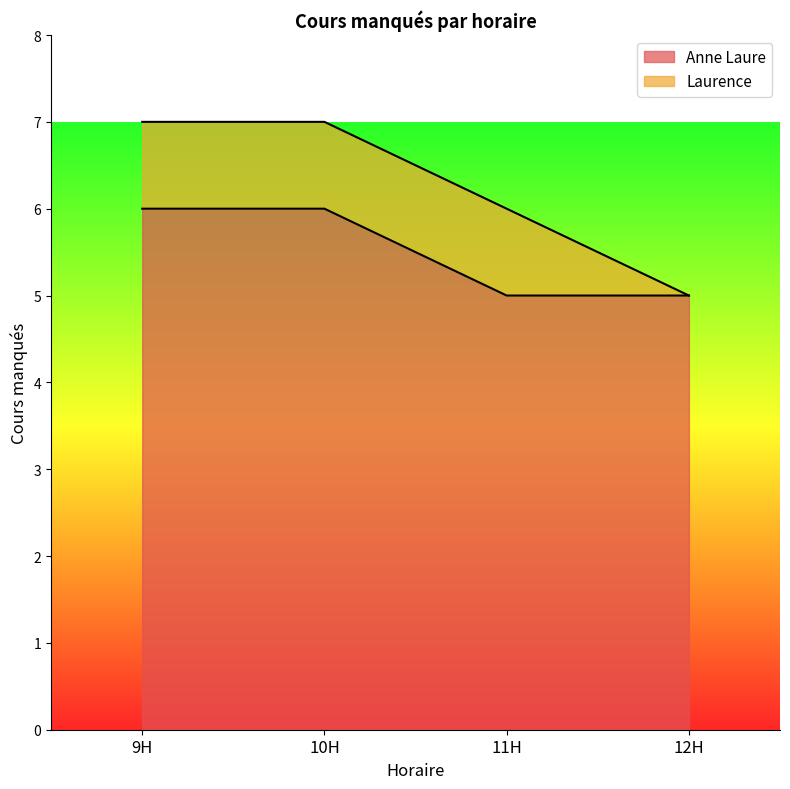

True or false: there are more than 2 points higher than both neighbors.

False